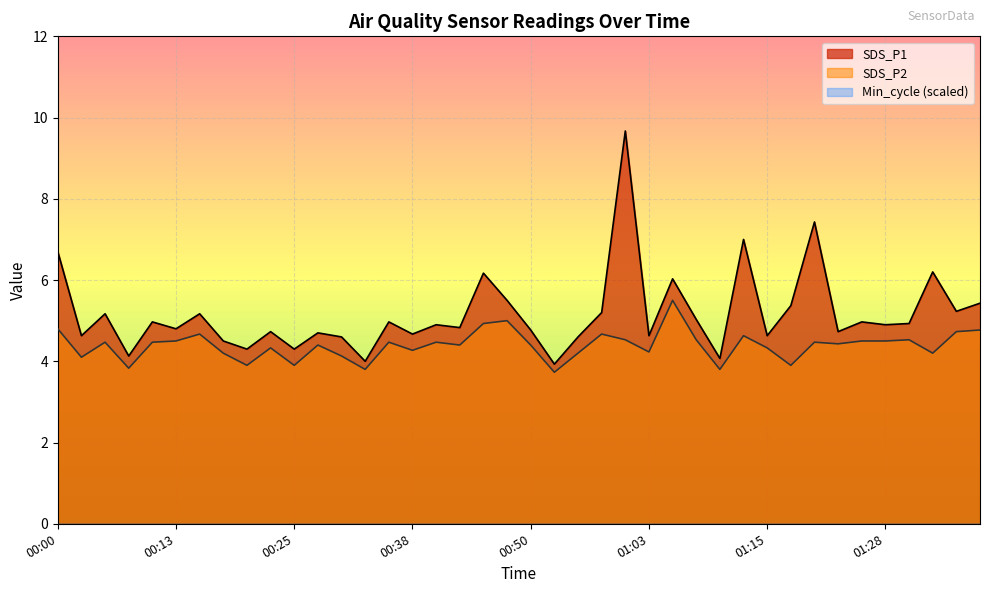

True or false: SDS_P1 and SDS_P2 intersect in this chart.

False